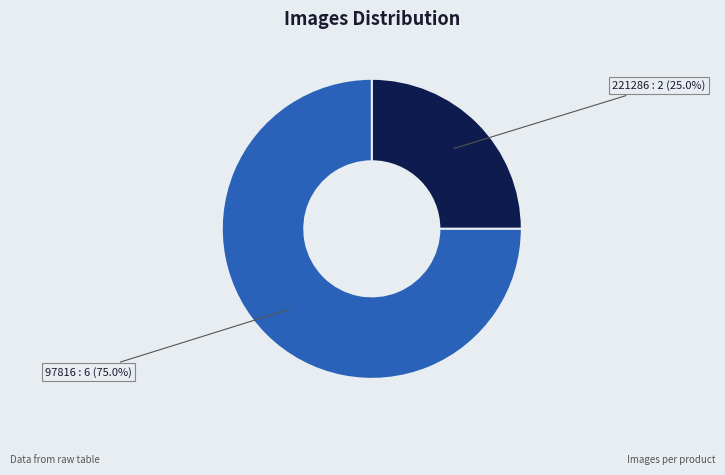

Which has a higher value, 97816 or 221286?

97816